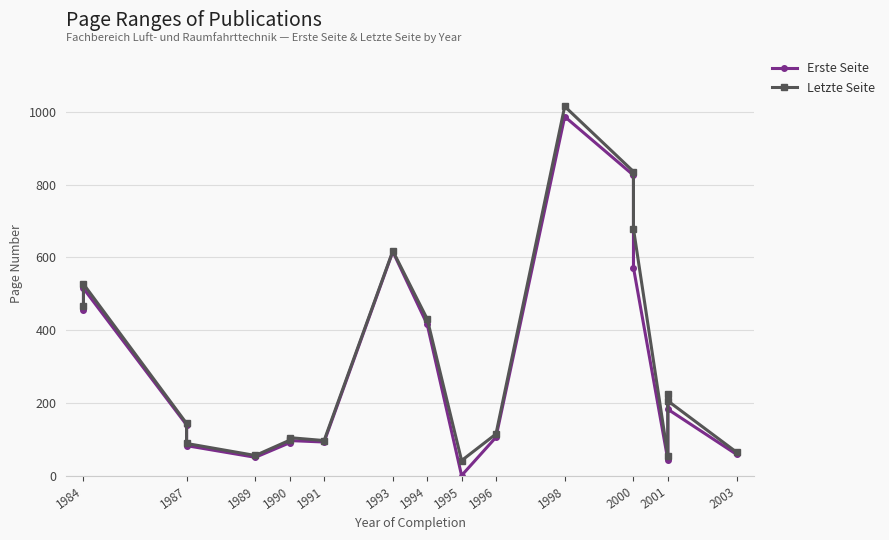

Which series has the largest range (max minus min)?

Erste Seite